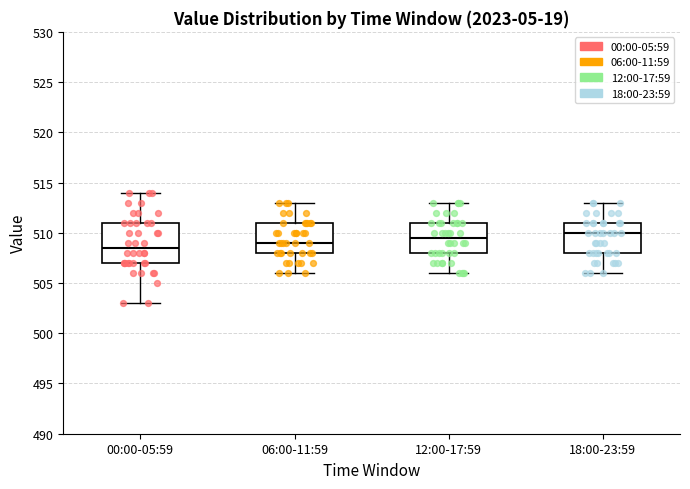

Reading left to right, transcribe this box plot: for each box, give where its median line is, the range the box spans, and where its two whiskers end, as read against the y-axis. The values are not printed on the chart, so give them approximately, as read against the axis.

00:00-05:59: median 508.5, box 507.0 to 511.0, whiskers 503.0 to 514.0
06:00-11:59: median 509.0, box 508.0 to 511.0, whiskers 506.0 to 513.0
12:00-17:59: median 509.5, box 508.0 to 511.0, whiskers 506.0 to 513.0
18:00-23:59: median 510.0, box 508.0 to 511.0, whiskers 506.0 to 513.0